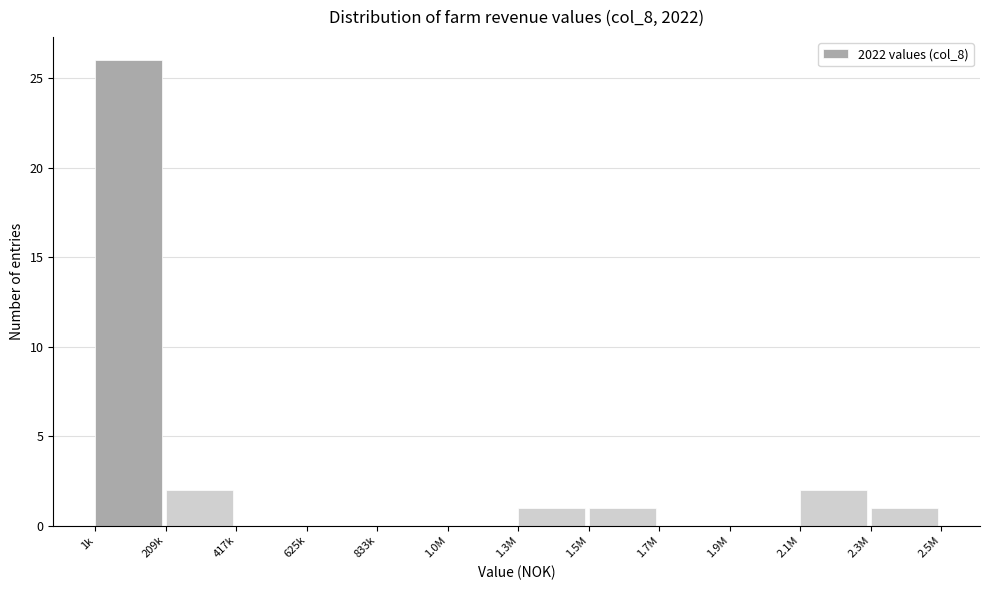

Reading left to right, transcribe all the data shown in this chart.

1k=26	209k=2	417k=0	625k=0	833k=0	1.0M=0	1.3M=1	1.5M=1	1.7M=0	1.9M=0	2.1M=2	2.3M=1